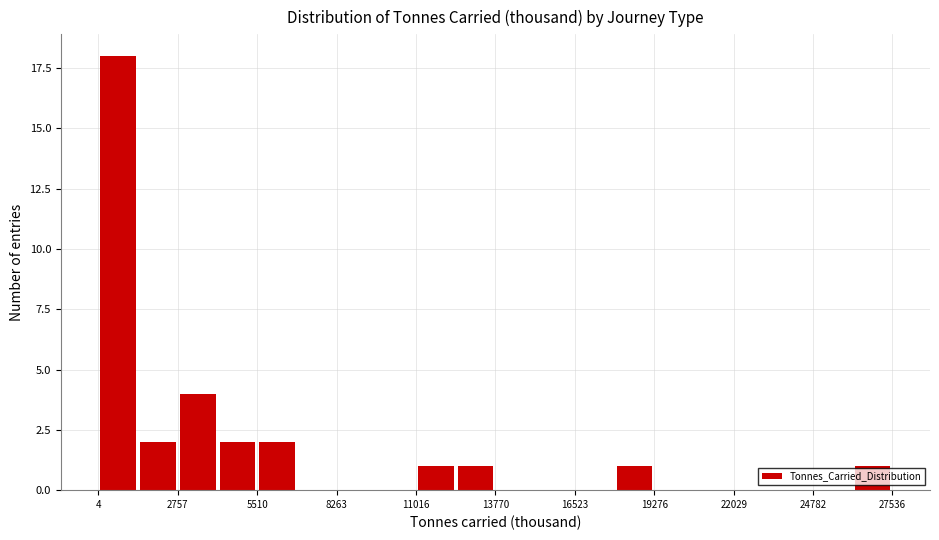

Around what value on the x-axis is the tallest bar? Give the approximate position of its centre, as read against the axis.

500